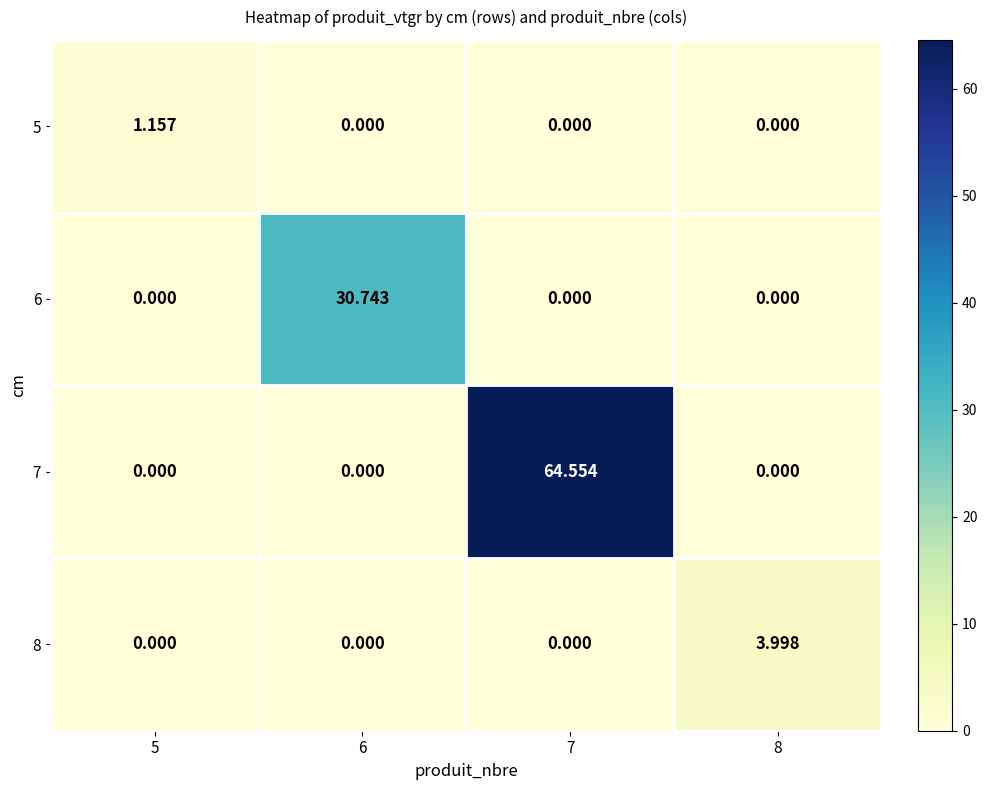

How many values in 7 are above zero?

1